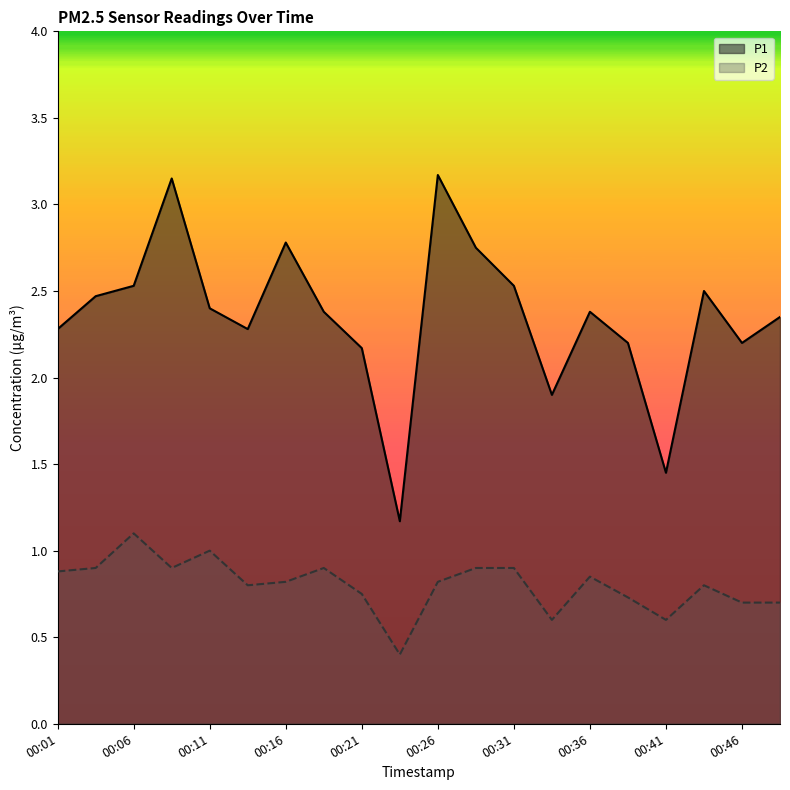

Does the chart display data point markers on the line(s)?

No